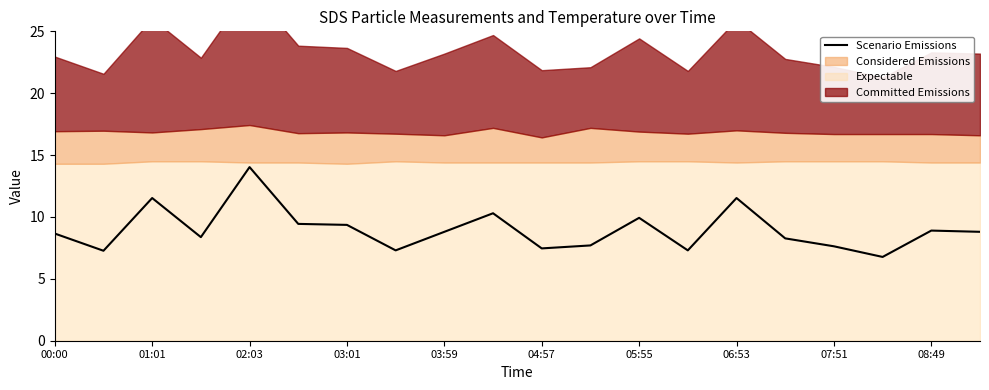

What is the lowest value of the Scenario Emissions series?

6.8